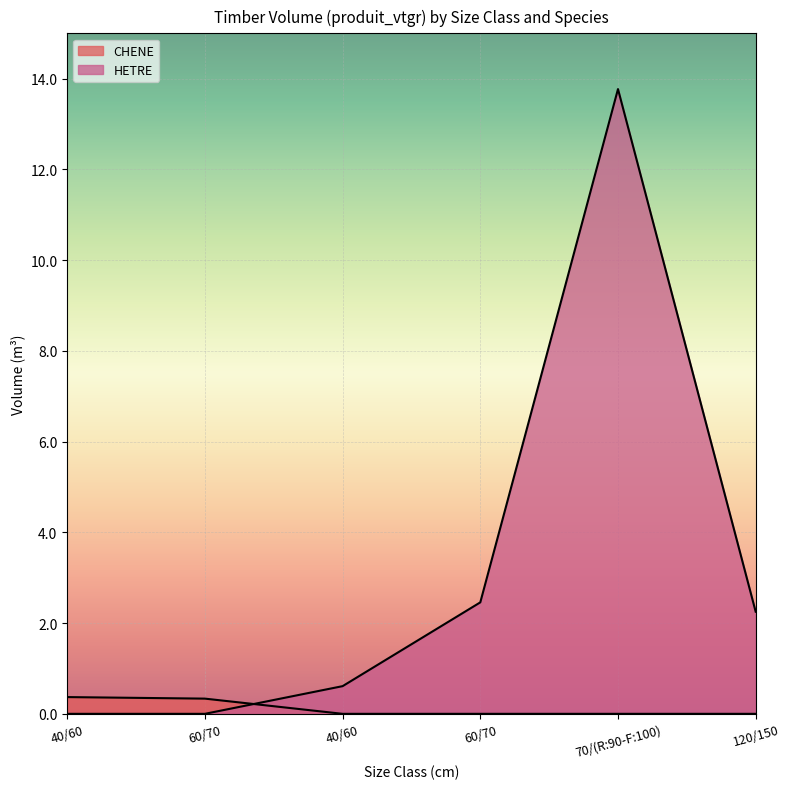

Which series has the largest range (max minus min)?

HETRE